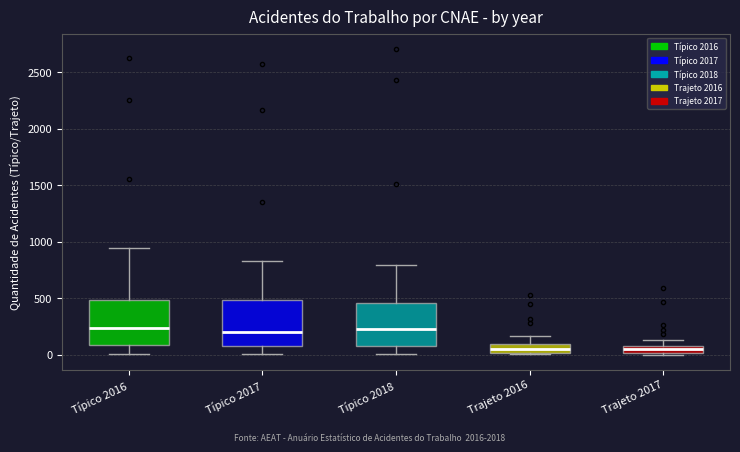

Where does the upper whisker of the box for Trajeto 2016 end on the y-axis? The values are not printed on the chart, so give them approximately, as read against the axis.

150